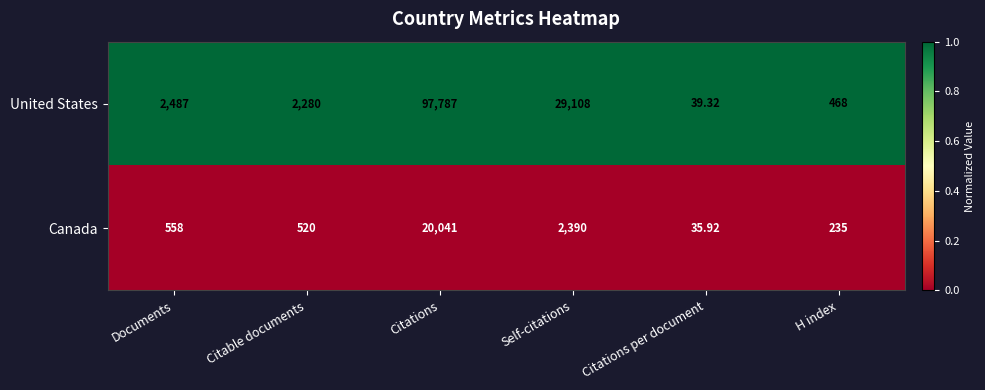

What is the maximum value shown in the chart?

97787.0